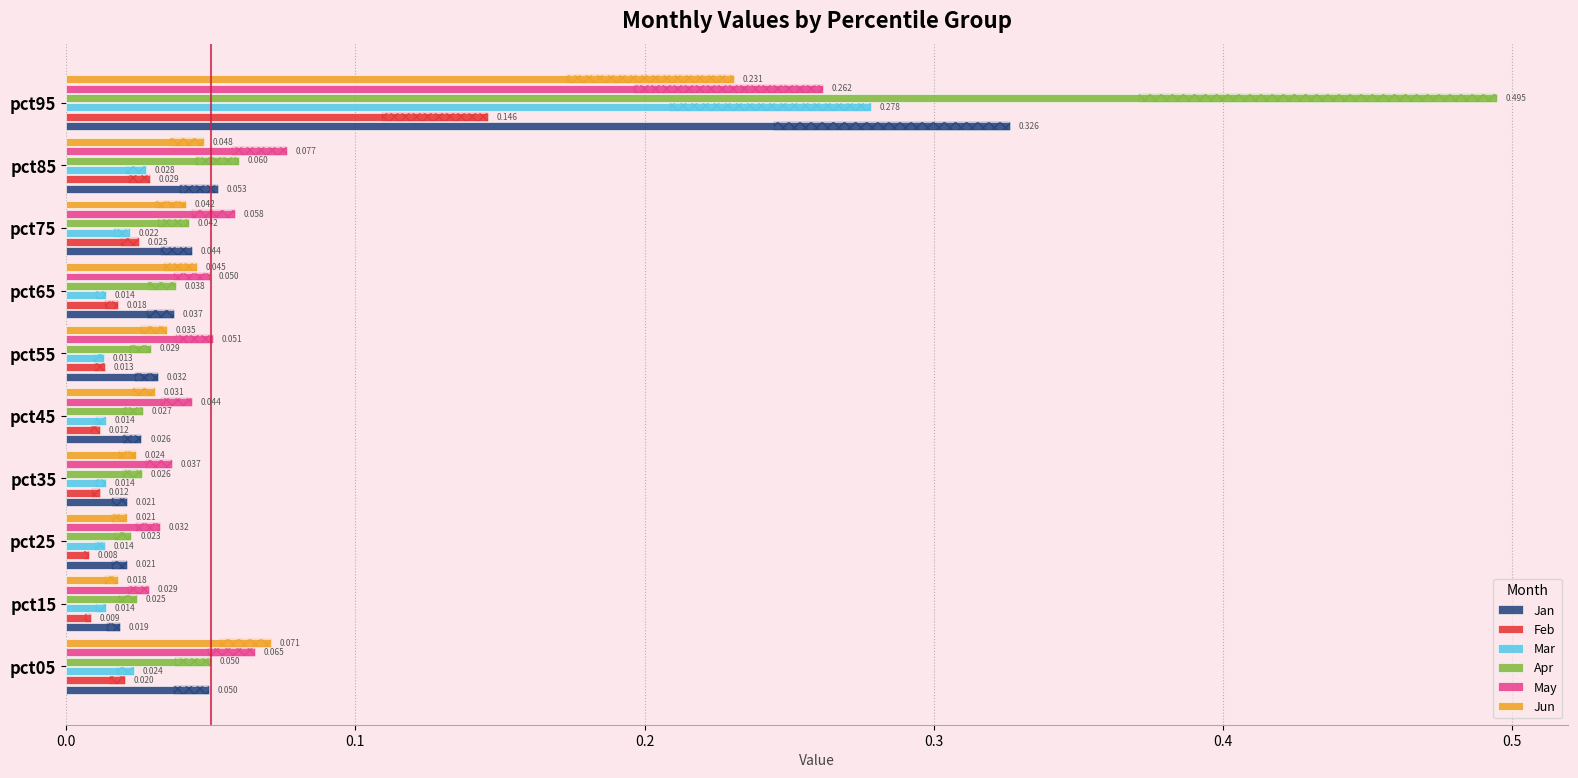

How many bars are there in total?

60